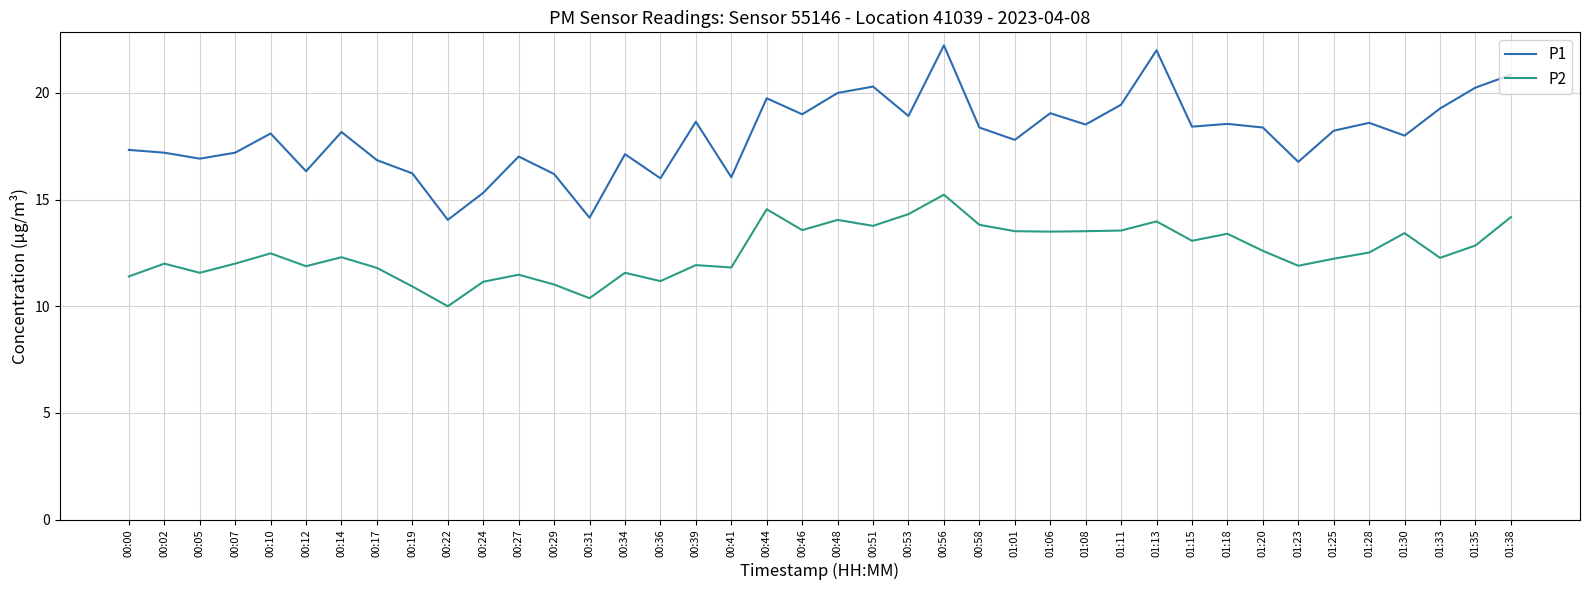

At which category does the chart reach its peak across all series?

00:56